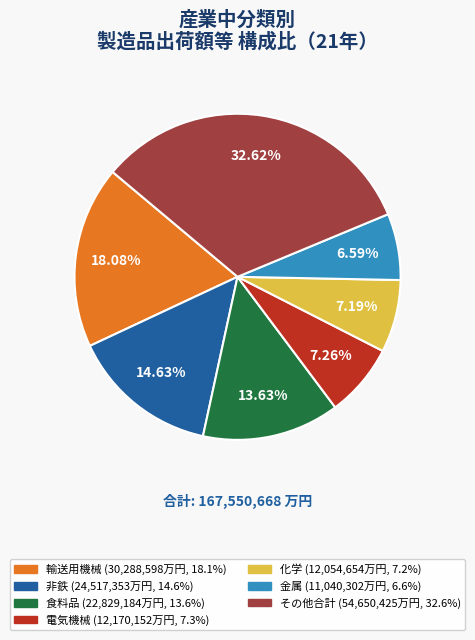

Does any single category account for the majority?

No